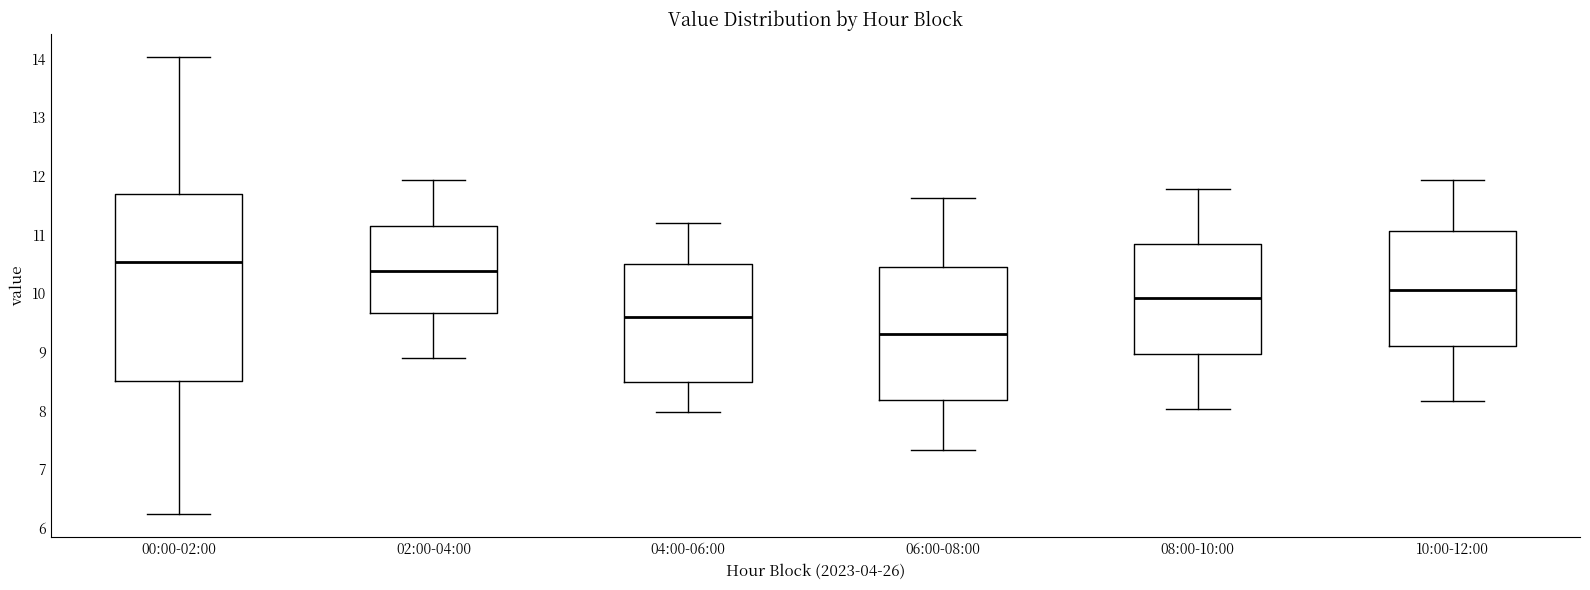

Which box is the tallest, from its lower edge to its upper edge?

00:00-02:00